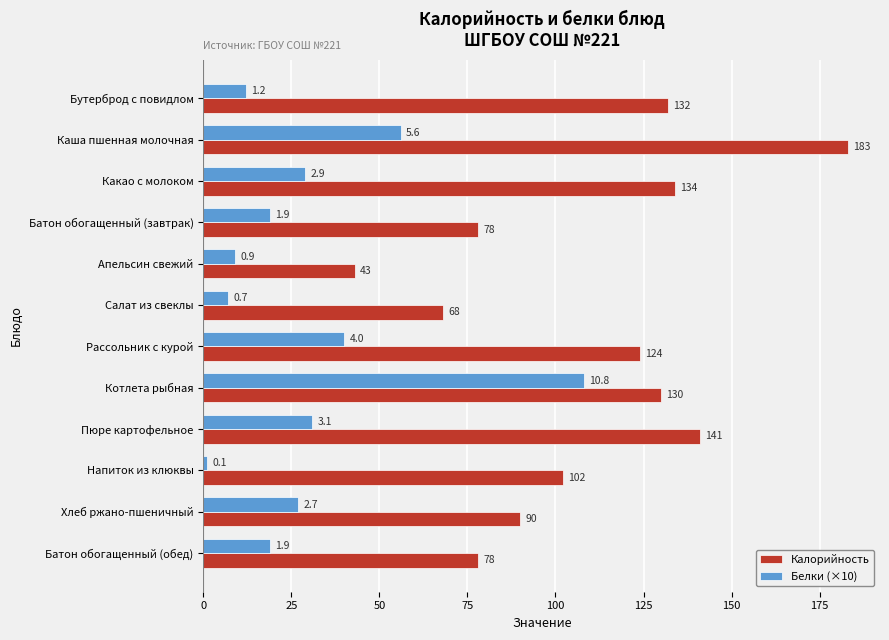

Which series has the widest spread of values?

Калорийность